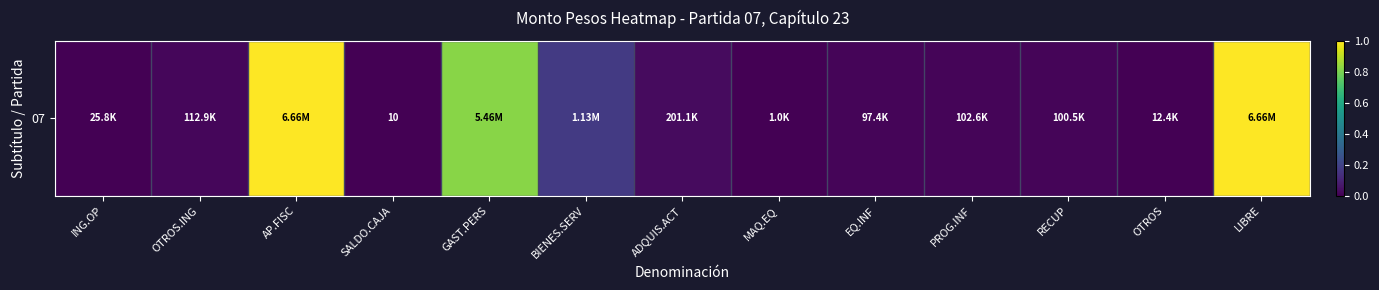

At which label is the value closest to 0?

SALDO.CAJA